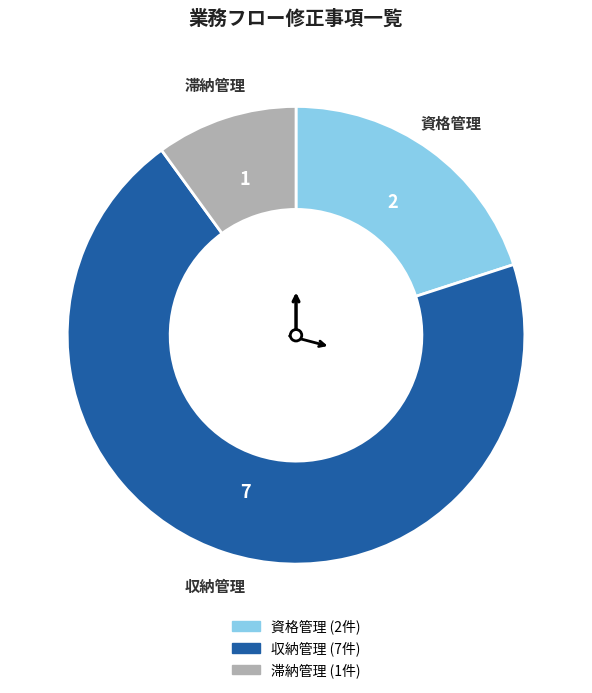

How many segments does this pie chart have?

3